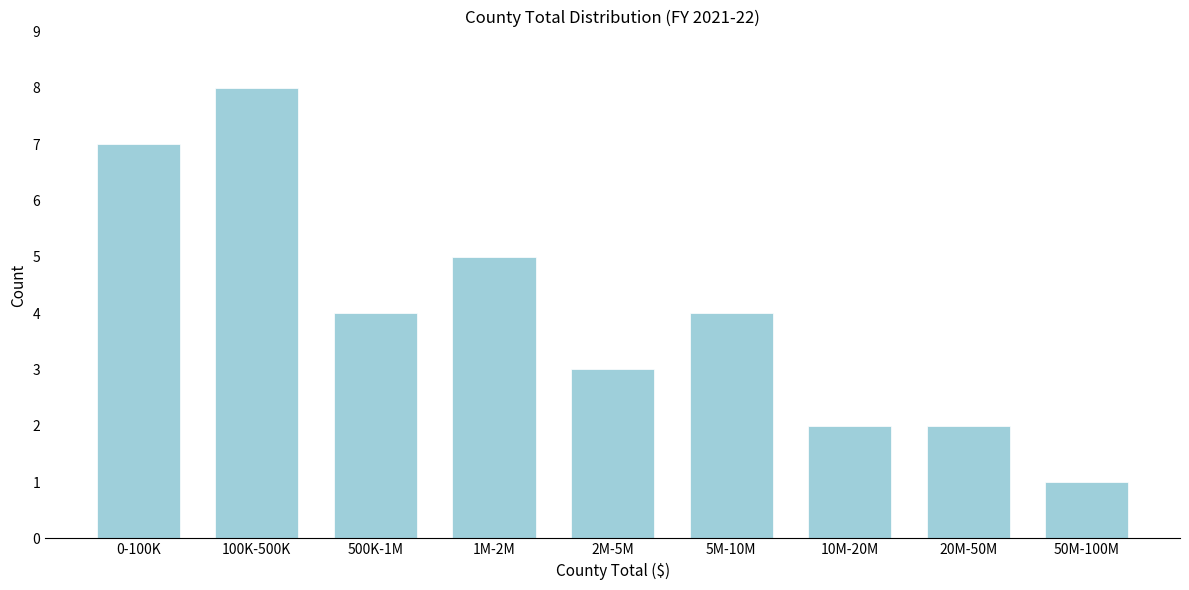

Reading left to right, list all the values displayed in this chart.

0-100K=7	100K-500K=8	500K-1M=4	1M-2M=5	2M-5M=3	5M-10M=4	10M-20M=2	20M-50M=2	50M-100M=1